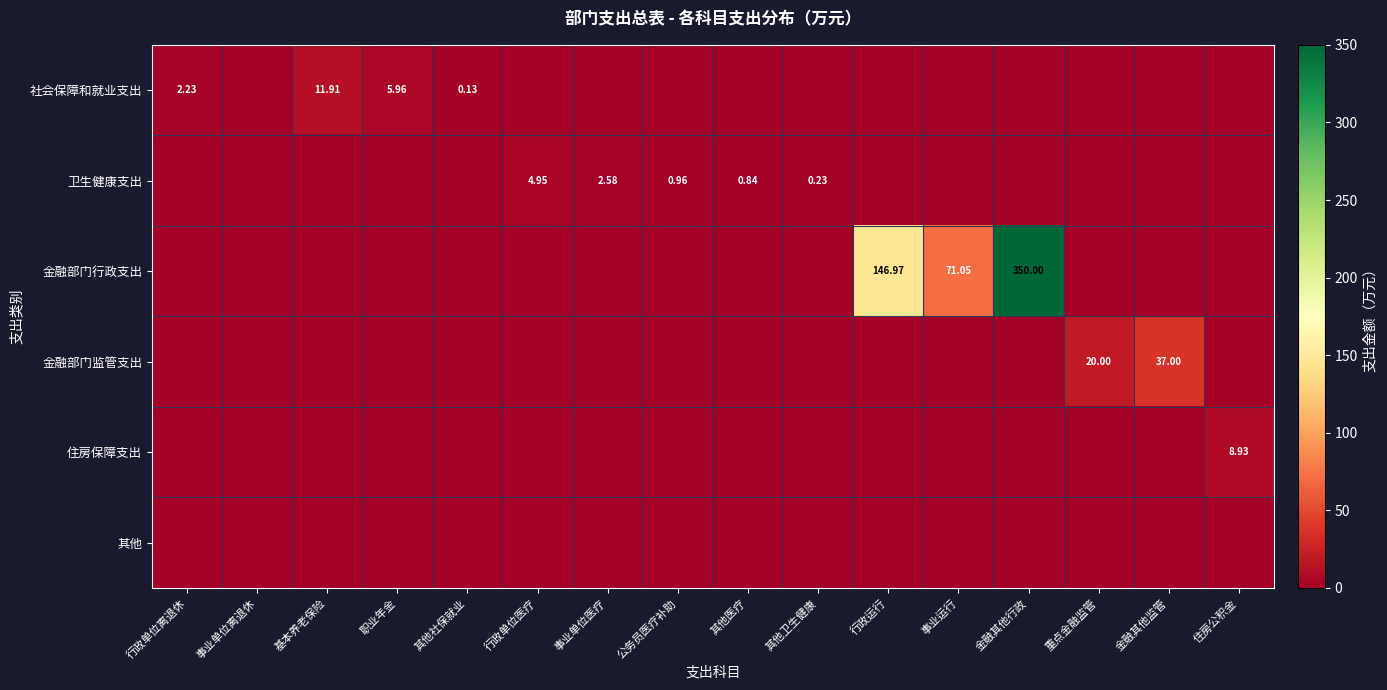

List the series in order of their peak value, highest first.

金融部门行政支出, 金融部门监管支出, 社会保障和就业支出, 住房保障支出, 卫生健康支出, 其他